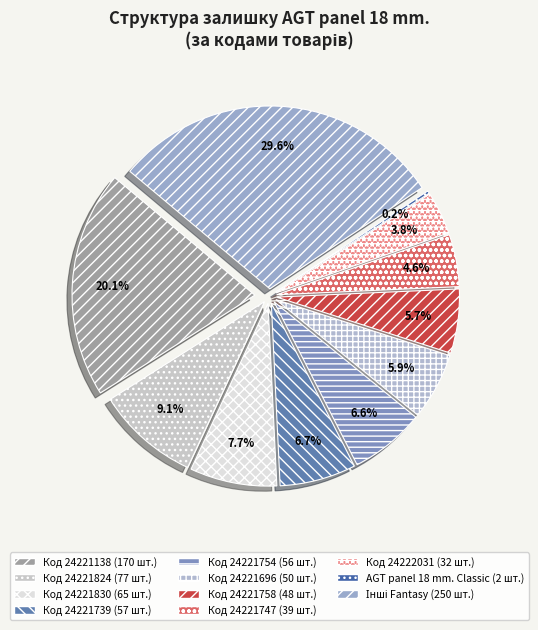

True or false: AGT panel 18 mm. Fantasy (24221856) accounts for 14% of the total.

False